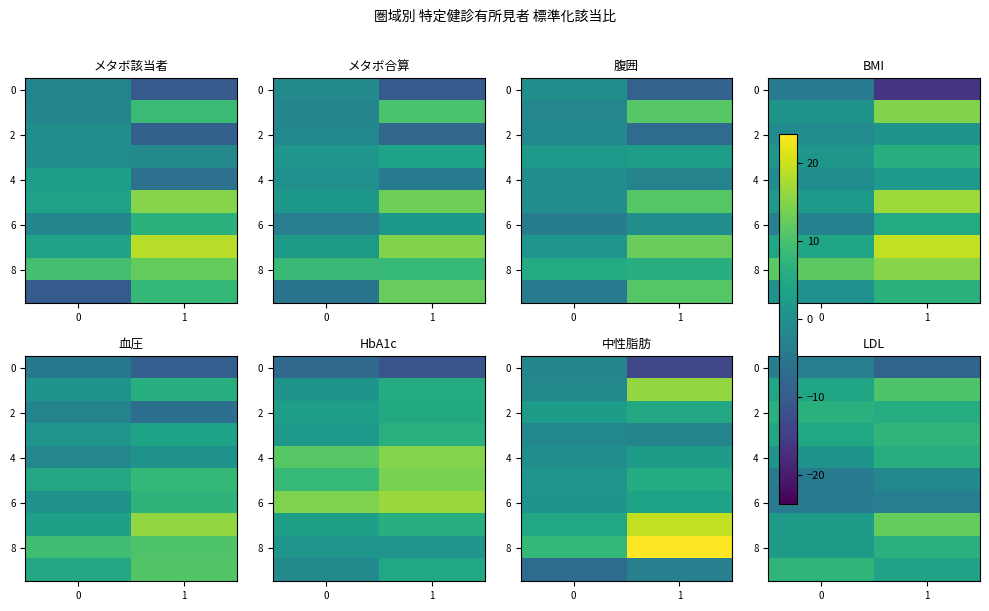

What is the lowest value of the 2 series?

5.7